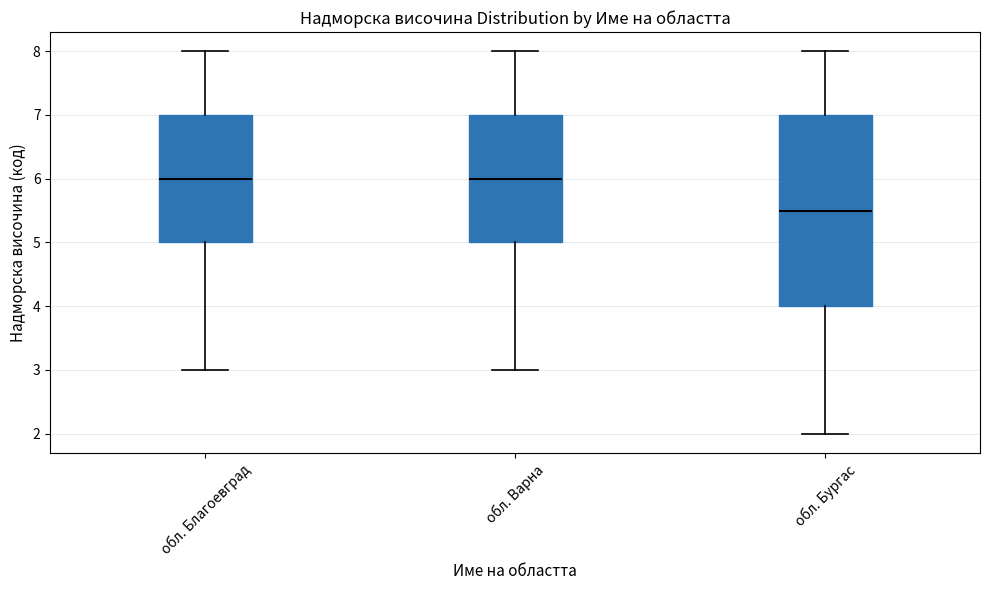

Where is the lower edge of the box for обл. Бургас on the y-axis? The values are not printed on the chart, so give them approximately, as read against the axis.

4.0